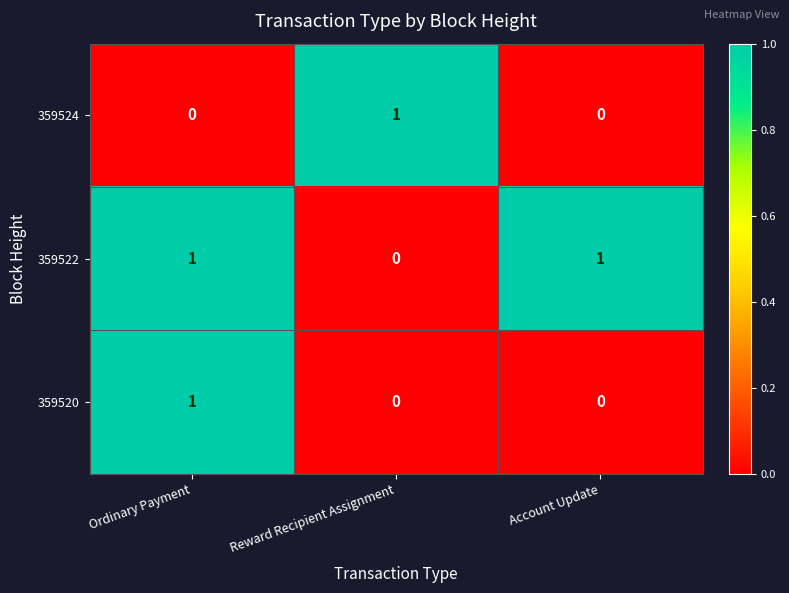

How many series are shown in this chart?

3